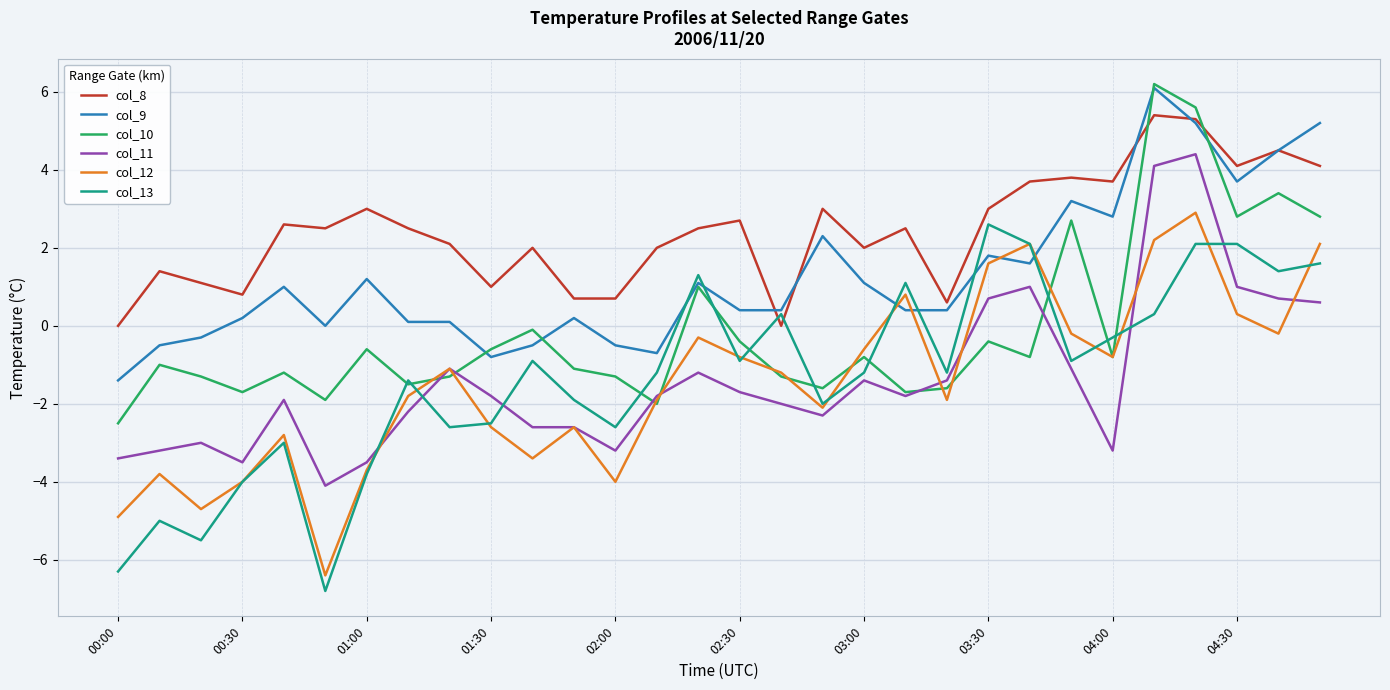

True or false: col_12 and col_8 cross at least once.

False